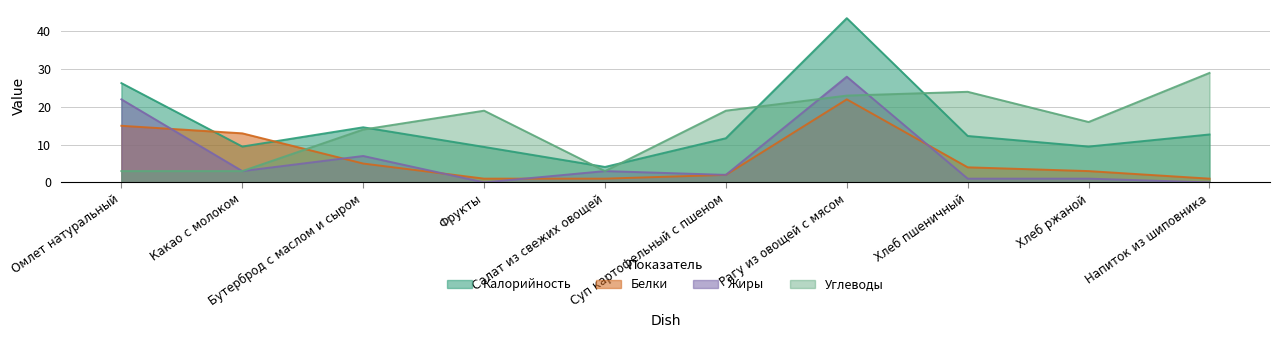

What is the difference between the Калорийность values at Суп картофельный с пшеном and Омлет натуральный?

14.6